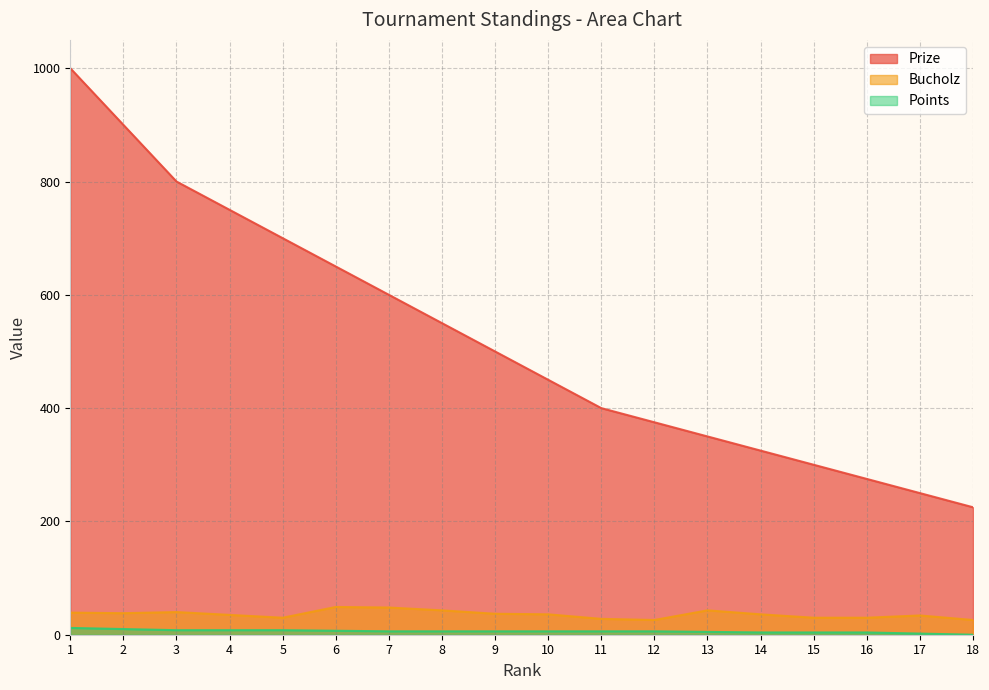

What are all the series names shown in the legend?

Prize, Bucholz, Points